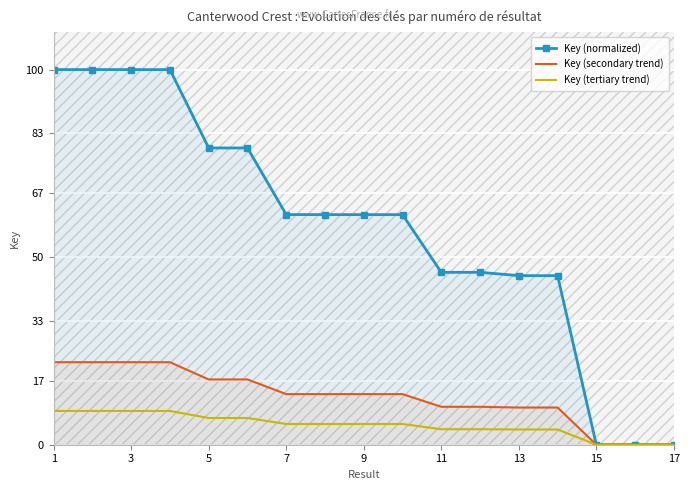

At which label does Key (normalized) reach its peak?

1